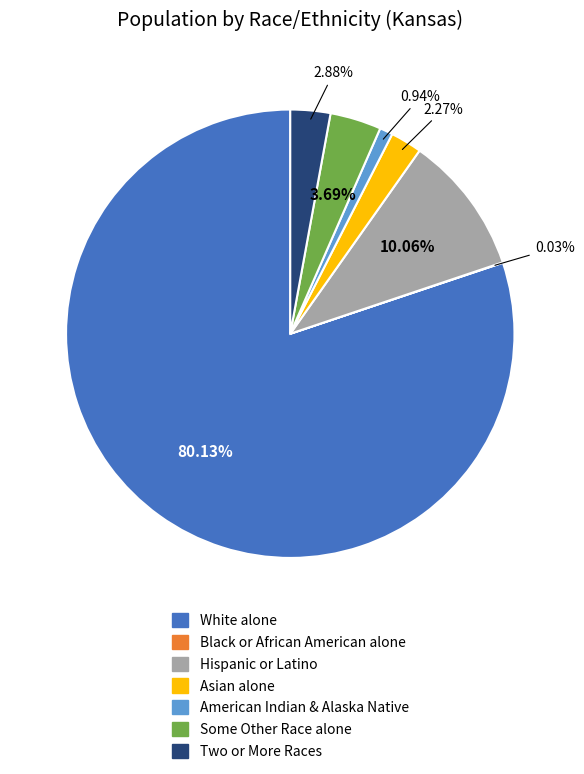

Which slice is the largest?

White alone